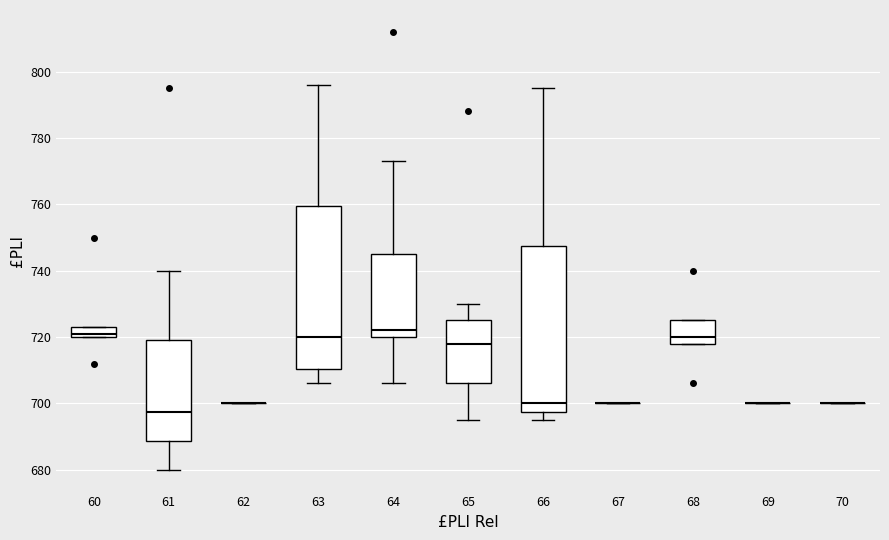

Reading left to right, read every box against the y-axis: the position of its median line, the range the box covers, and the ends of its whiskers. The values are not printed on the chart, so give them approximately, as read against the axis.

60: median 722, box 720 to 724, whiskers 720 to 724
61: median 698, box 688 to 720, whiskers 680 to 740
62: box collapsed to a line at 700, whiskers 700 to 700
63: median 720, box 710 to 760, whiskers 706 to 796
64: median 722, box 720 to 746, whiskers 706 to 774
65: median 718, box 706 to 726, whiskers 696 to 730
66: median 700, box 698 to 748, whiskers 696 to 796
67: box collapsed to a line at 700, whiskers 700 to 700
68: median 720, box 718 to 726, whiskers 718 to 726
69: box collapsed to a line at 700, whiskers 700 to 700
70: box collapsed to a line at 700, whiskers 700 to 700